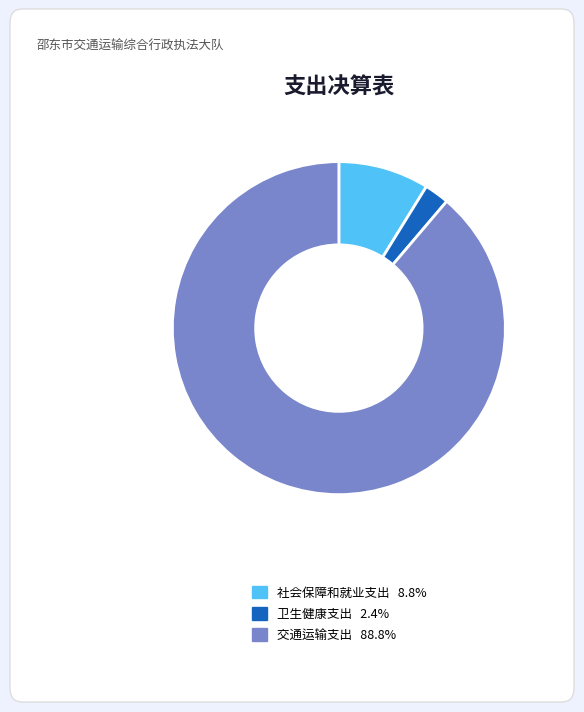

Which slice is the largest?

交通运输支出